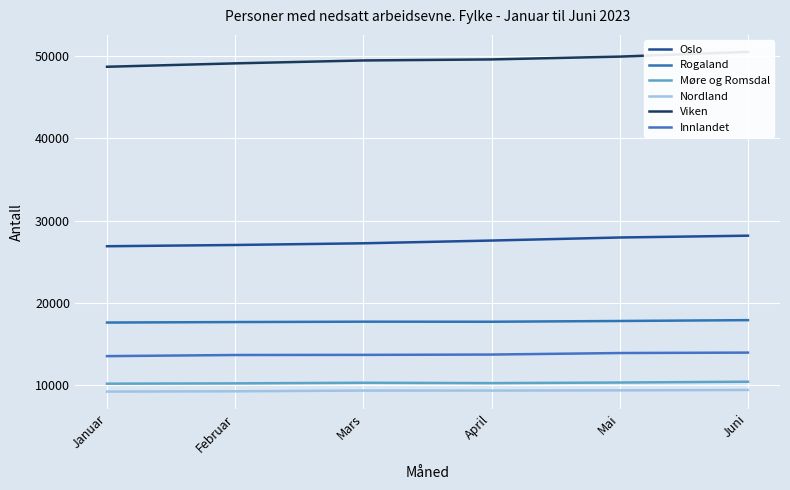

What position from the right is Juni?

1